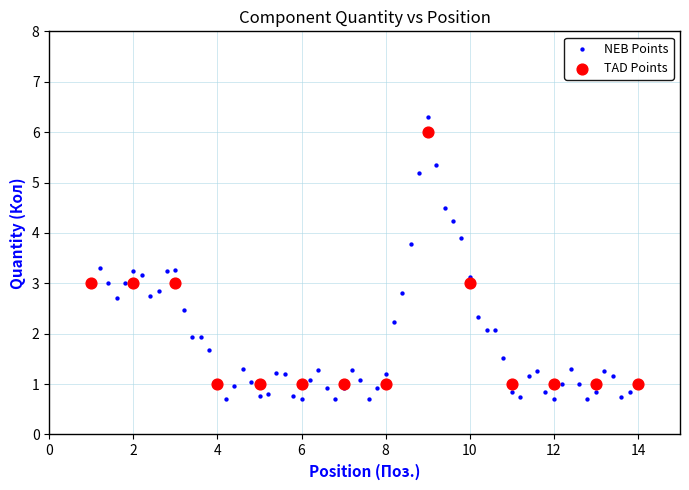

Which series has the largest Y range (max minus min)?

NEB Points